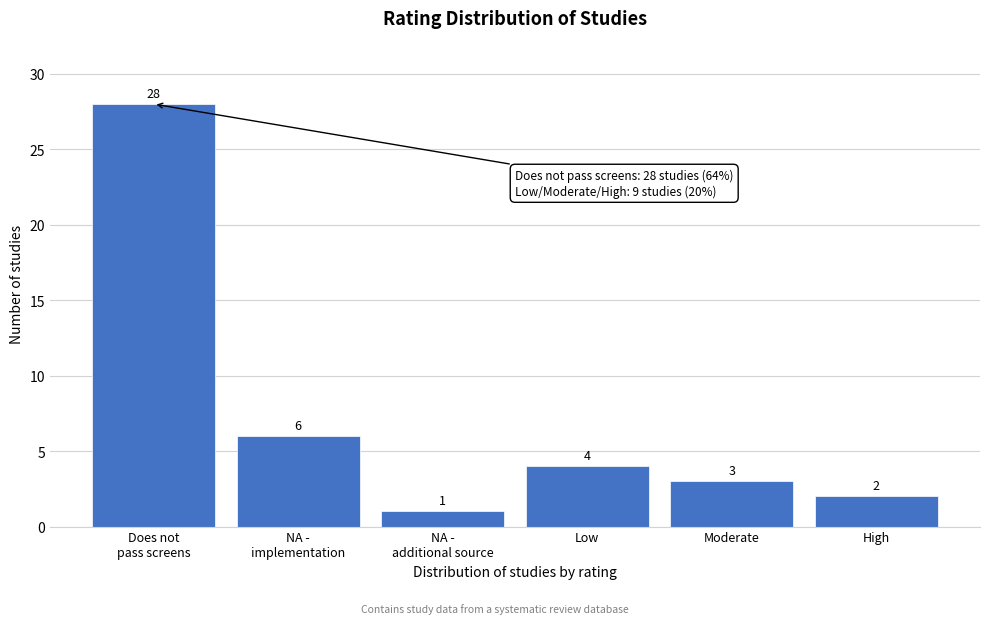

Reading left to right, extract all data points from this chart.

28	6	1	4	3	2